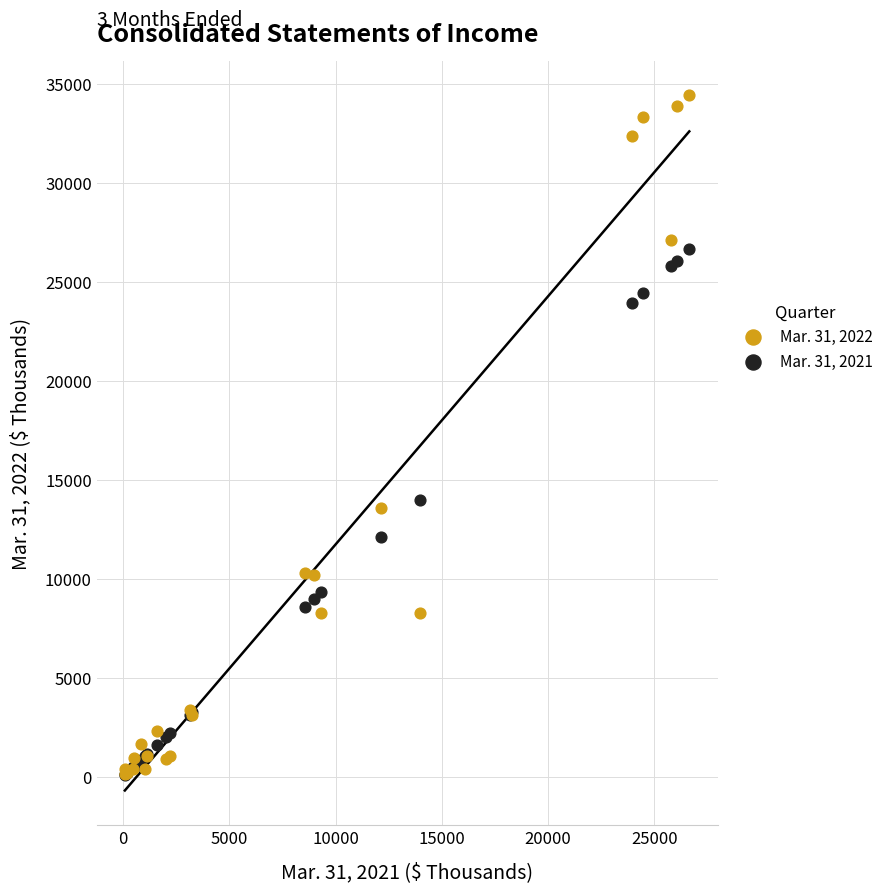

What are all the series names shown in the legend?

Mar. 31, 2022, Mar. 31, 2021